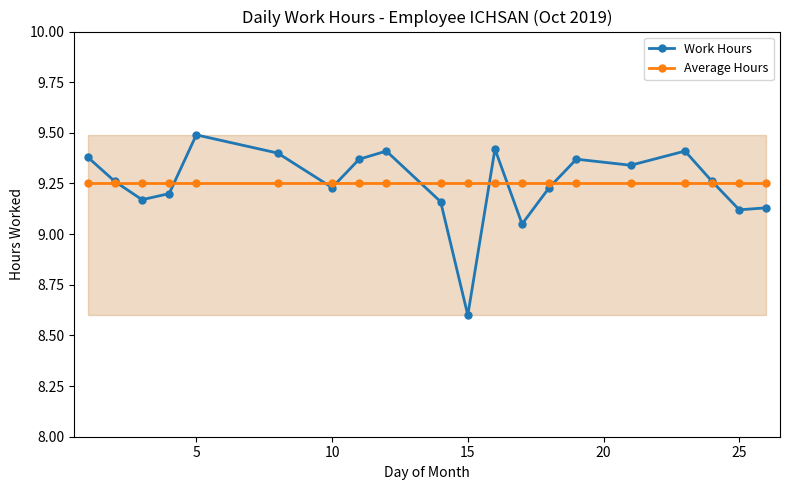

True or false: Work Hours has more than 2 interior local peaks.

True